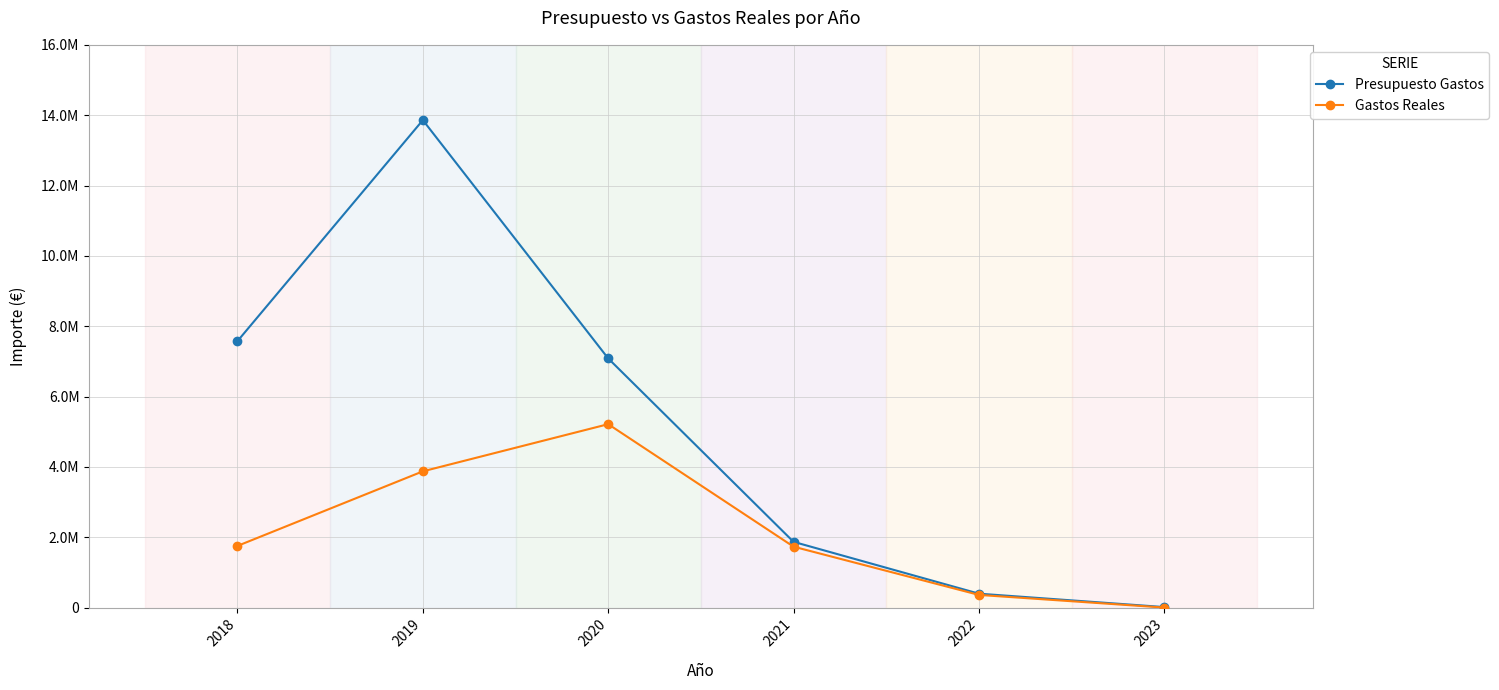

Does the chart have visible grid lines?

Yes